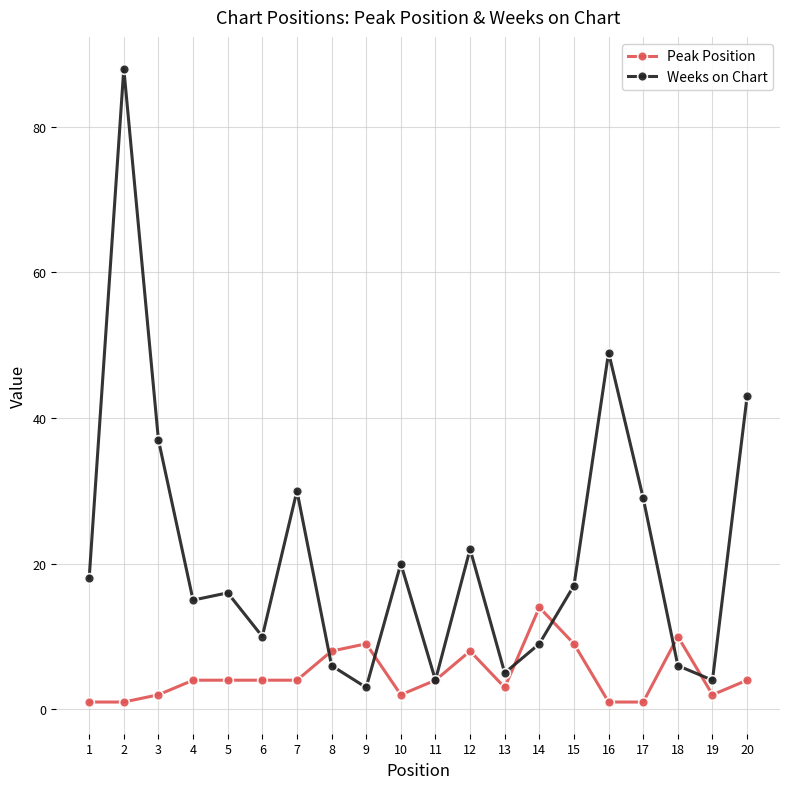

After their last crossing, which series has the higher values: Peak Position or Weeks on Chart?

Weeks on Chart